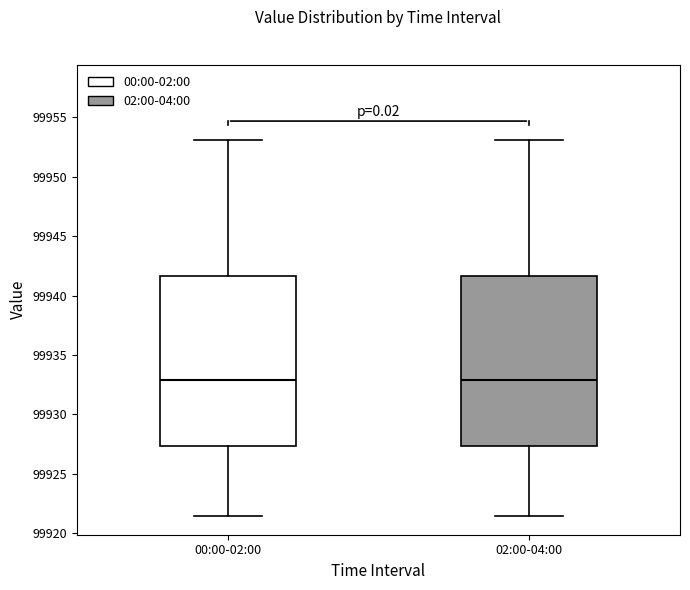

Reading left to right, transcribe this box plot: for each box, give where its median line is, the range the box spans, and where its two whiskers end, as read against the y-axis. The values are not printed on the chart, so give them approximately, as read against the axis.

00:00-02:00: median 99933.0, box 99927.5 to 99941.5, whiskers 99921.5 to 99953.0
02:00-04:00: median 99933.0, box 99927.5 to 99941.5, whiskers 99921.5 to 99953.0